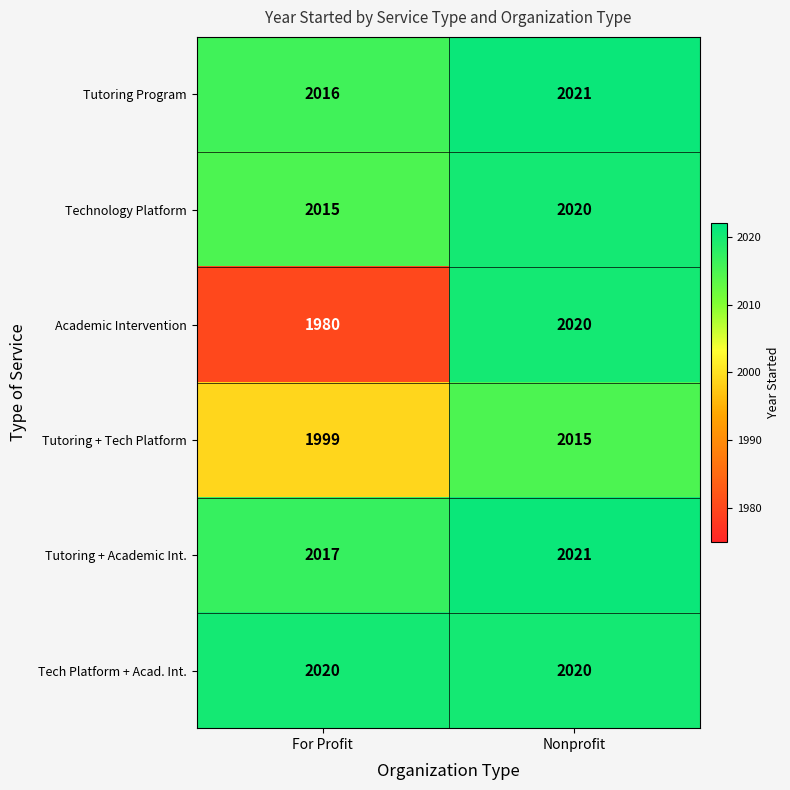

Reading right to left, transcribe all the data shown in this chart.

Tutoring Program: 2021	2016
Technology Platform: 2020	2015
Academic Intervention: 2020	1980
Tutoring + Tech Platform: 2015	1999
Tutoring + Academic Int.: 2021	2017
Tech Platform + Acad. Int.: 2020	2020